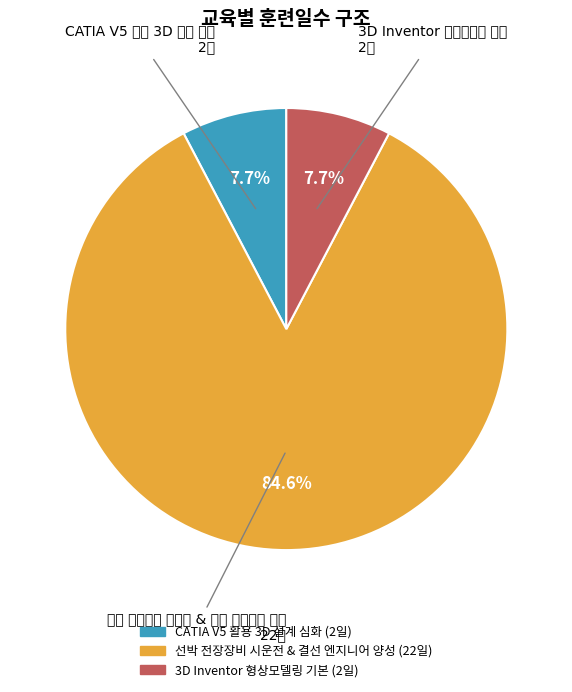

To the nearest percent, what percentage of the pie is CATIA V5 활용 3D 설계 심화?

8%